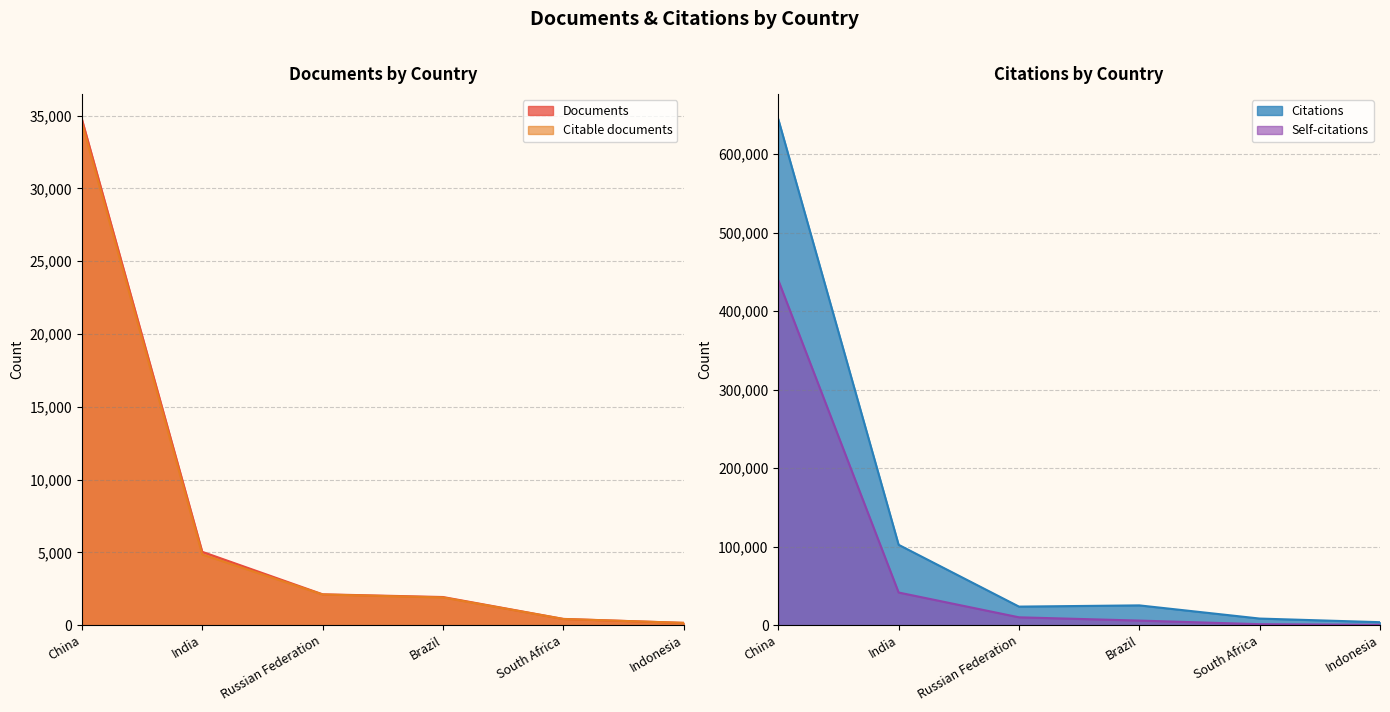

Rank the series at South Africa from lowest to highest value.

Citable documents, Documents, Self-citations, Citations